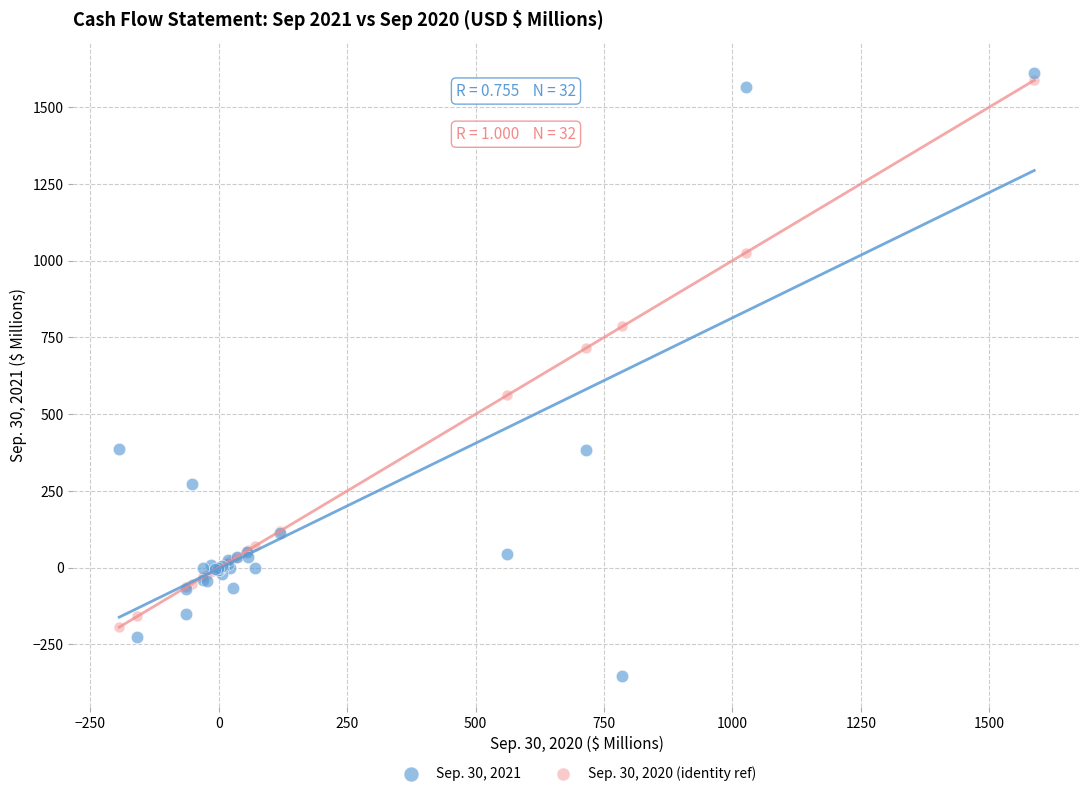

Which series reaches the minimum Y coordinate?

Sep. 30, 2021